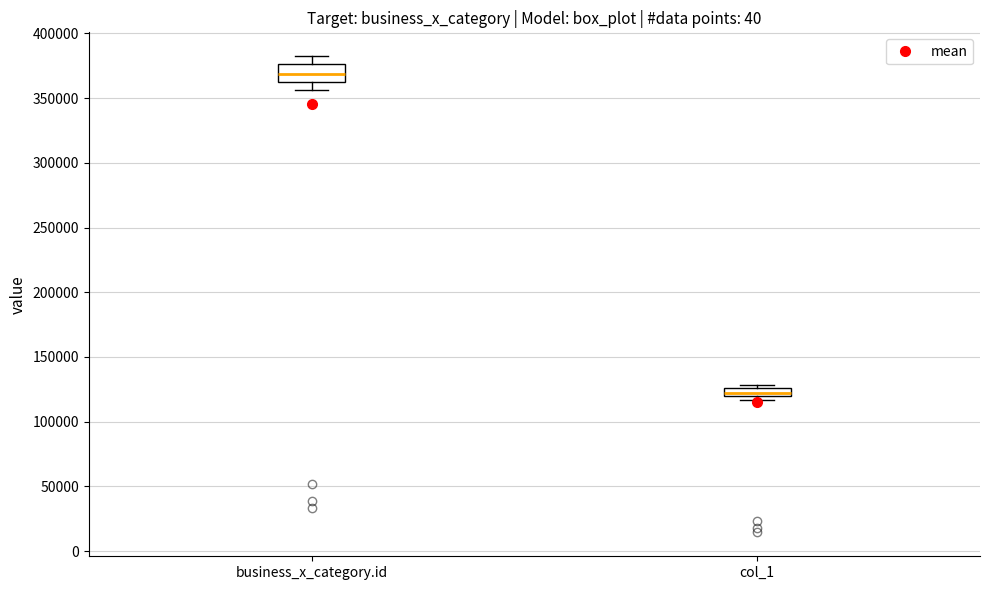

Comparing the boxes themselves (not the whiskers), which one is the tallest?

business_x_category.id